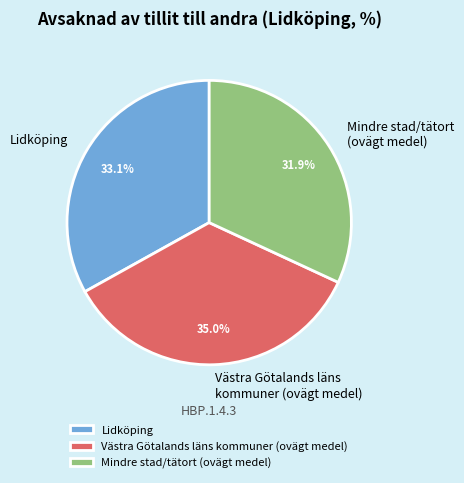

Does any single category account for the majority?

No